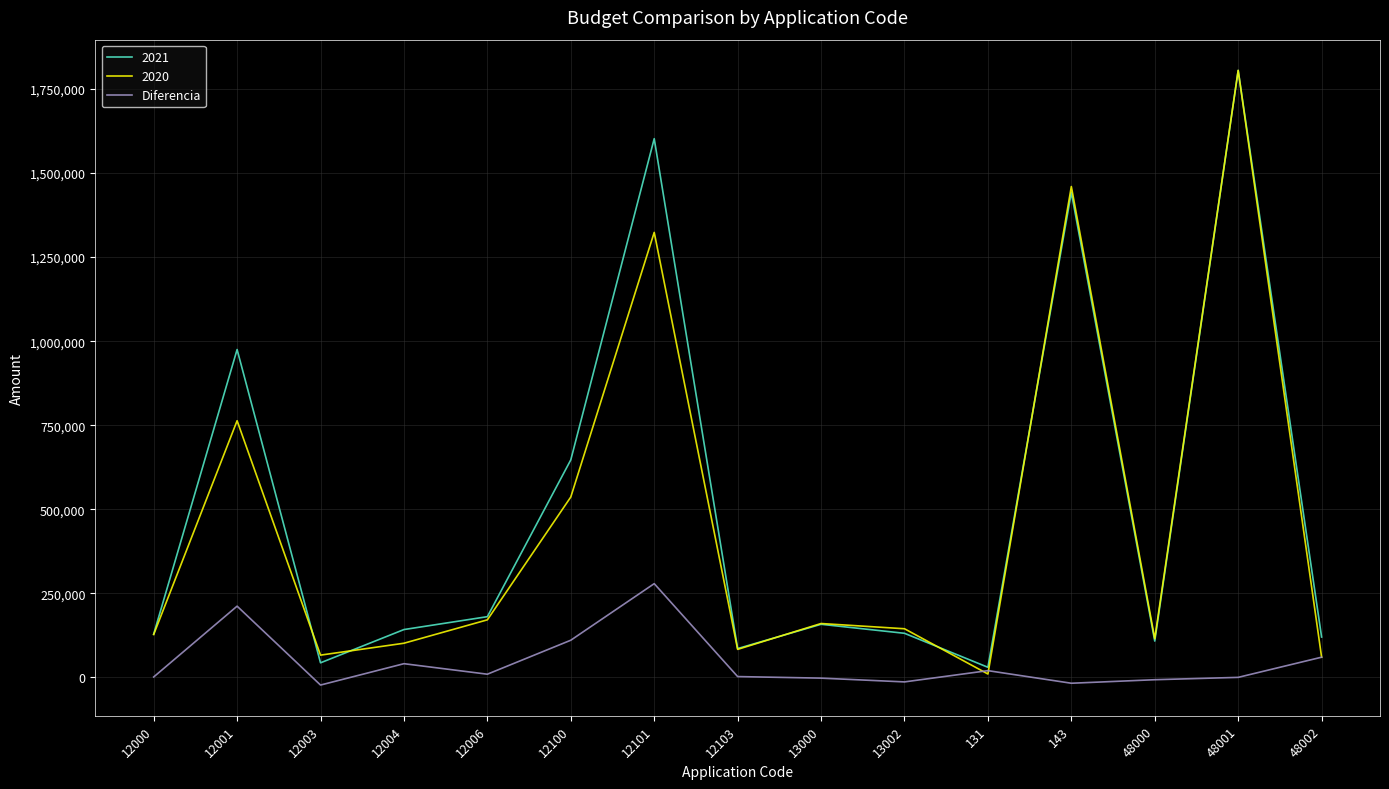

What is the greatest value displayed?

1805430